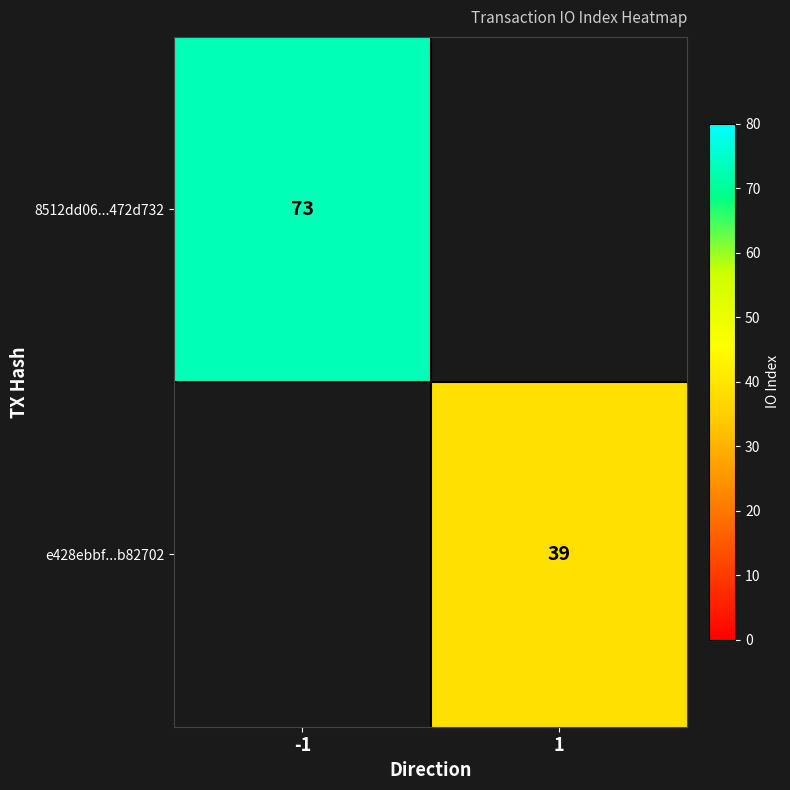

True or false: e428ebbf...b82702 has a value of 39 at 1.

True